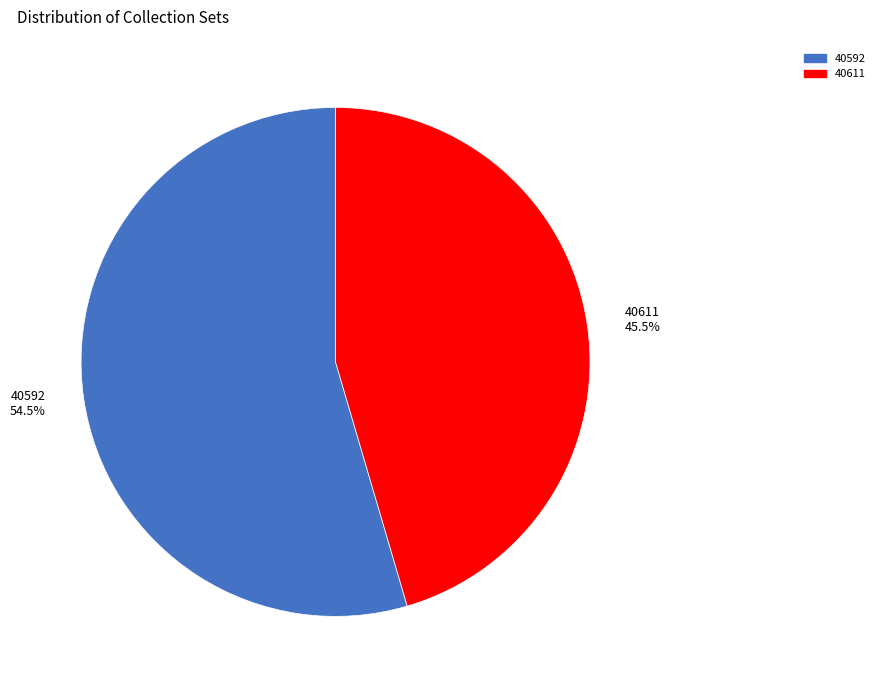

How many segments does this pie chart have?

2